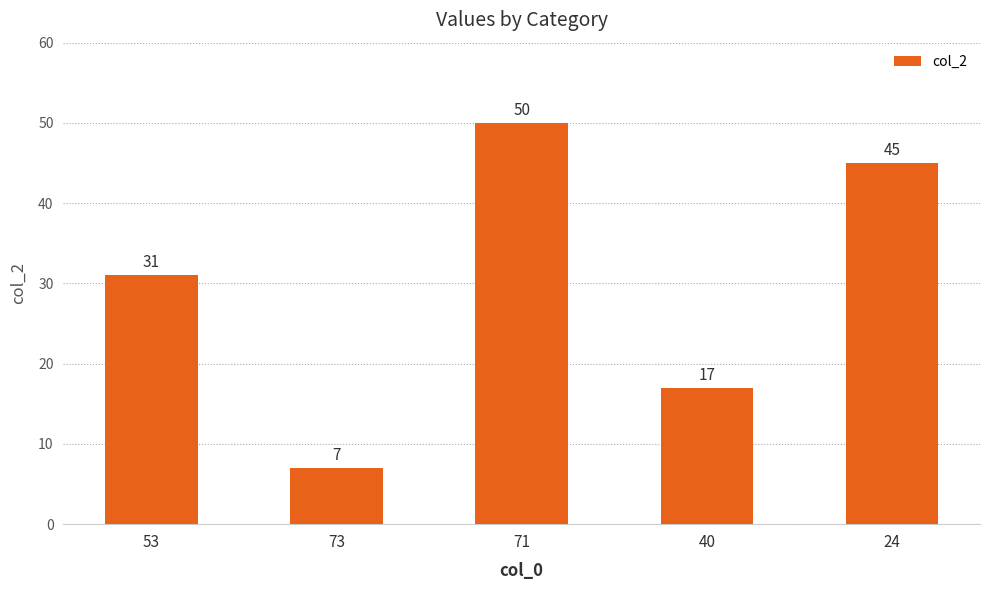

Approximately how many times larger is the value at 53 compared to 40?

1.8